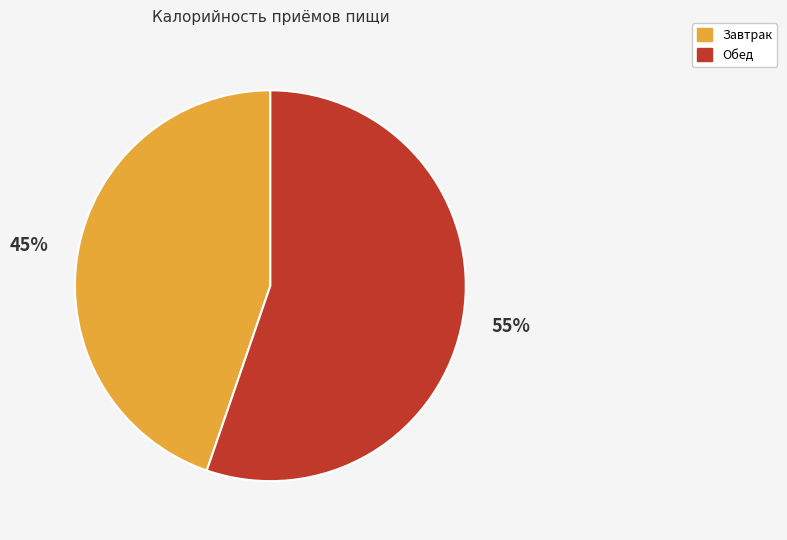

How many segments does this pie chart have?

2